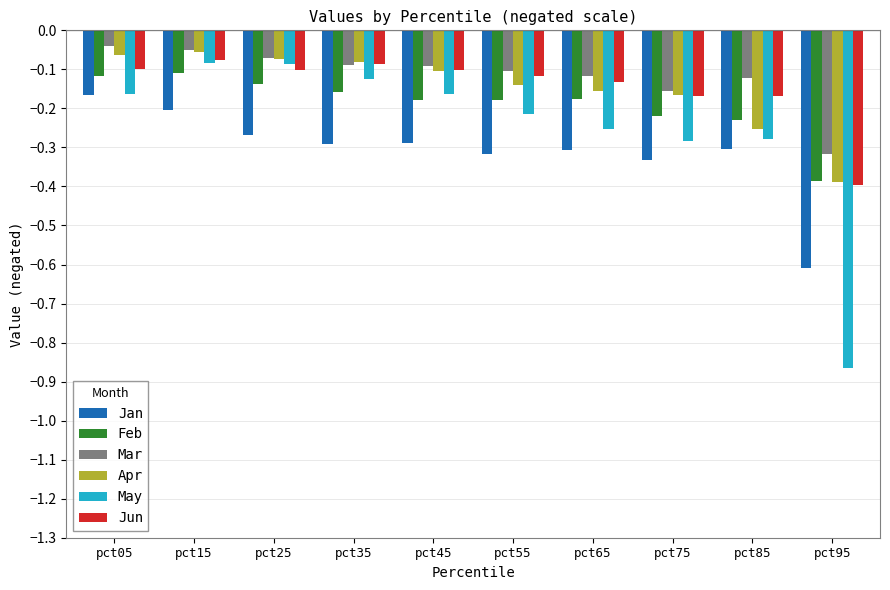

At which category is the sum across all series the highest?

pct15